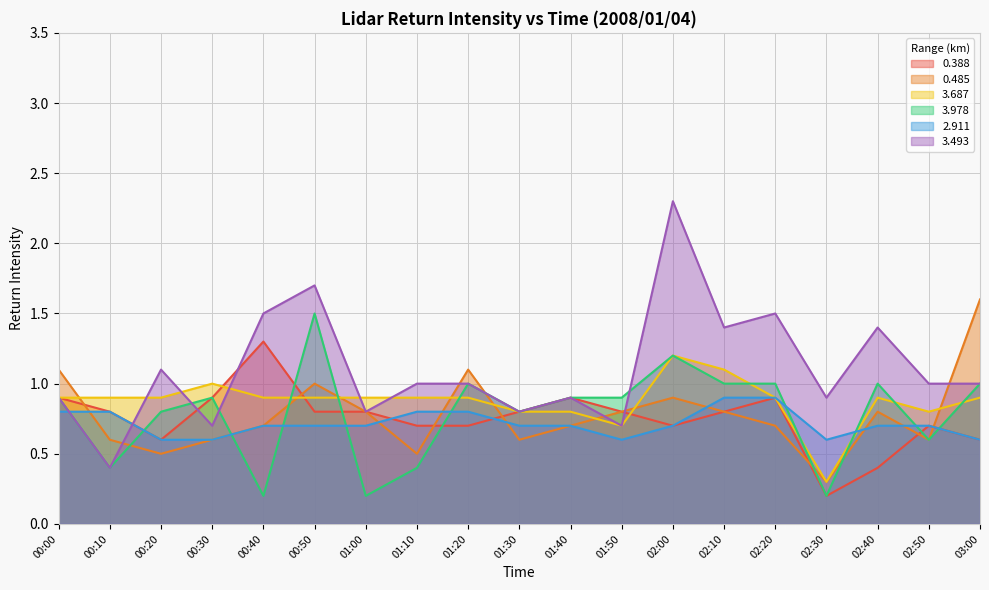

Between 02:00 and 02:20, which series saw the biggest shift?

3.493